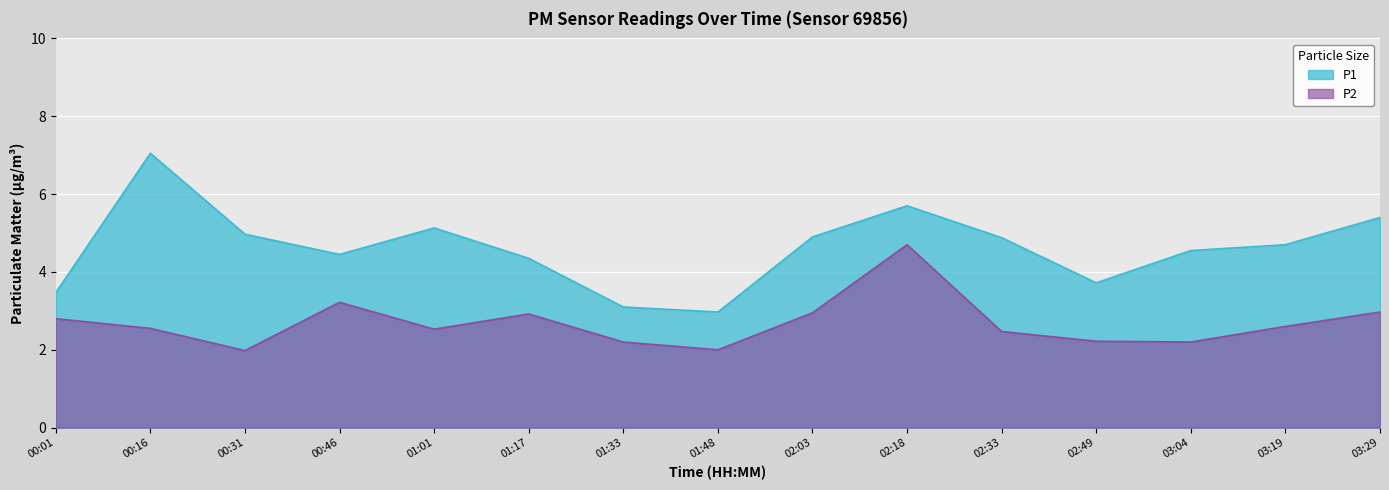

Reading left to right, transcribe all the data shown in this chart.

P1: 00:01=3.5	00:16=7.0	00:31=5.0	00:46=4.5	01:01=5.1	01:17=4.3	01:33=3.1	01:48=3.0	02:03=4.9	02:18=5.7	02:33=4.9	02:49=3.7	03:04=4.5	03:19=4.7	03:29=5.4
P2: 00:01=2.8	00:16=2.5	00:31=2.0	00:46=3.2	01:01=2.5	01:17=2.9	01:33=2.2	01:48=2.0	02:03=3.0	02:18=4.7	02:33=2.5	02:49=2.2	03:04=2.2	03:19=2.6	03:29=3.0